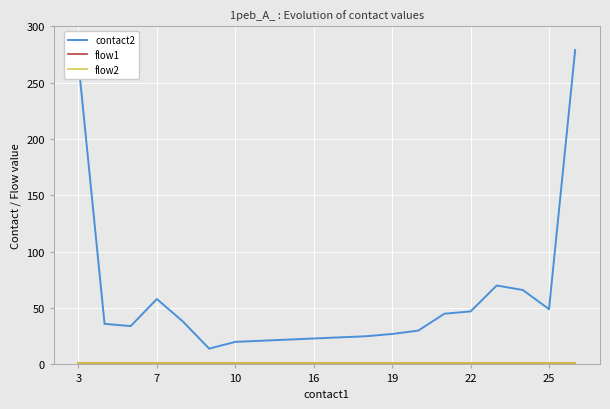

What is the sum of all flow1 values?

20